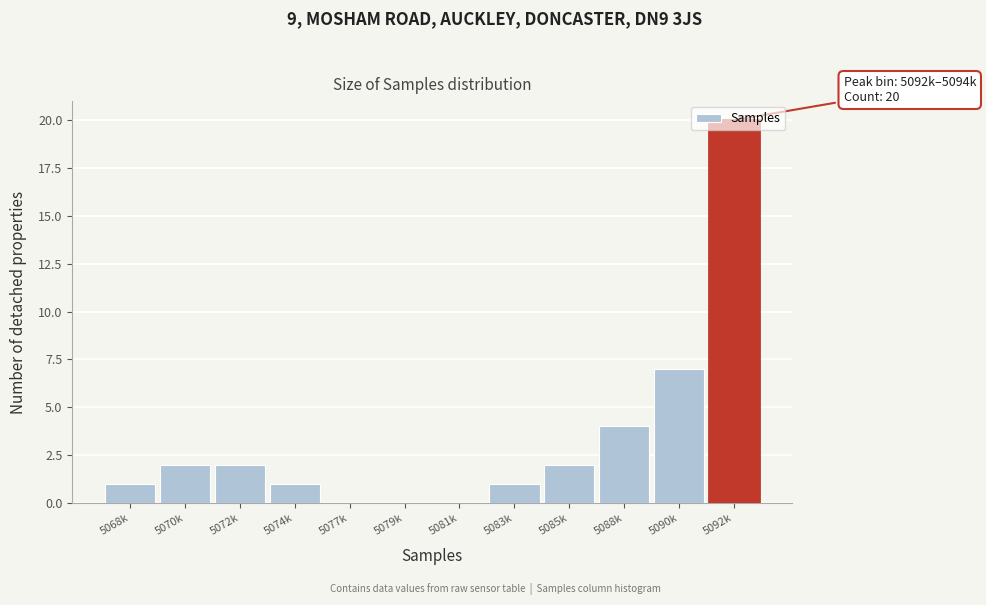

True or false: the data shows -8 at 5079k.

False